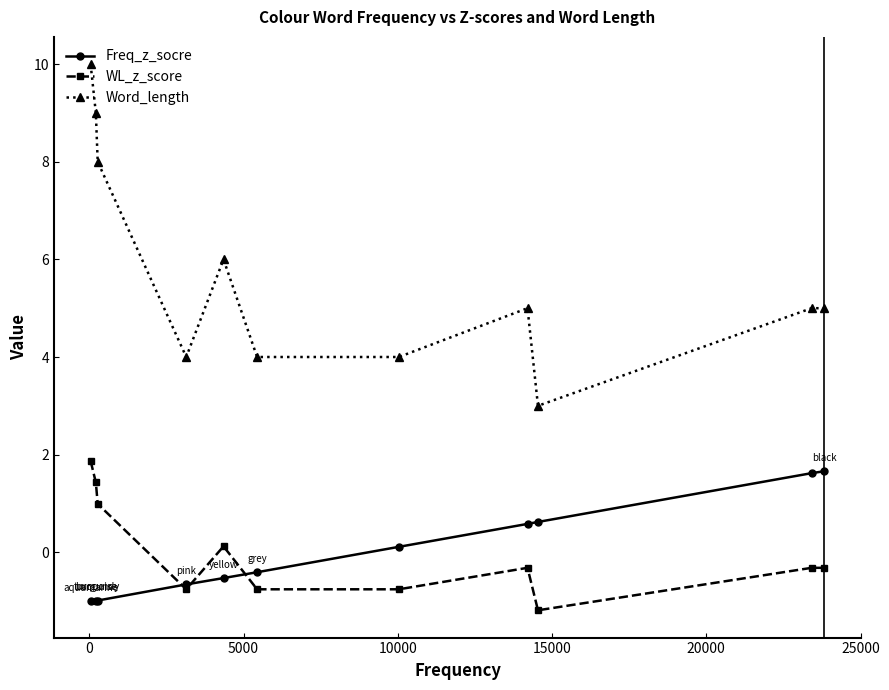

Which series has the largest range (max minus min)?

Word_length